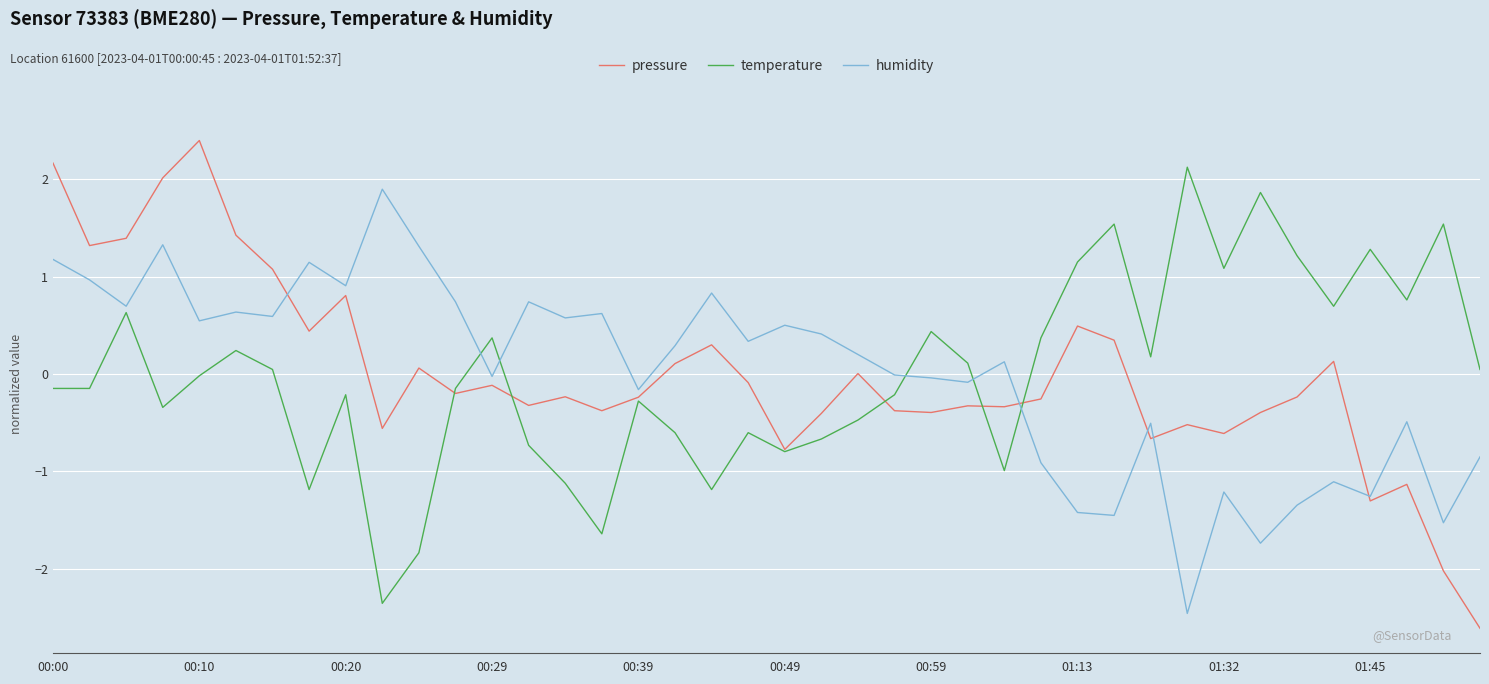

Does the chart display data point markers on the line(s)?

No